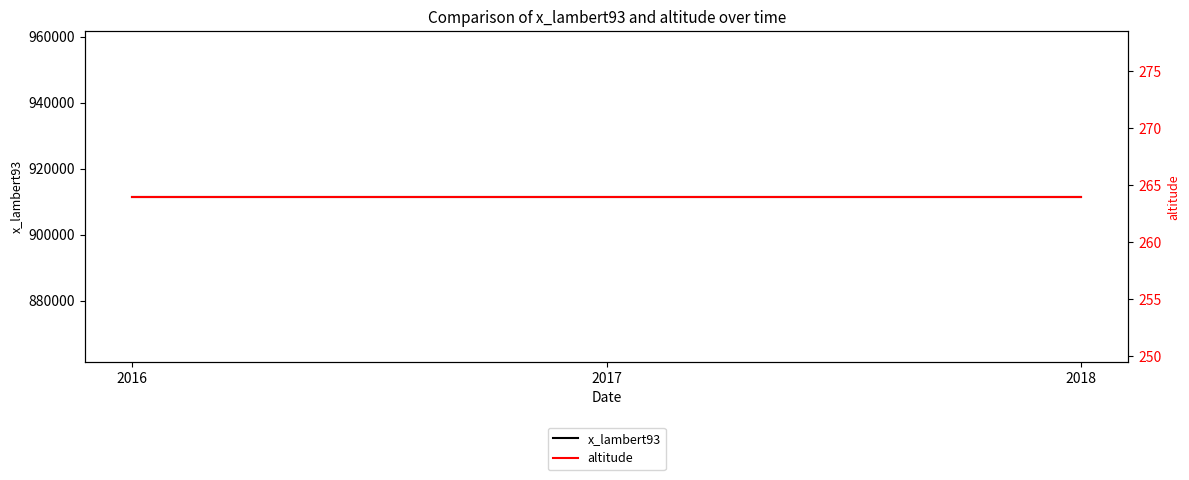

What are all the series names shown in the legend?

x_lambert93, altitude